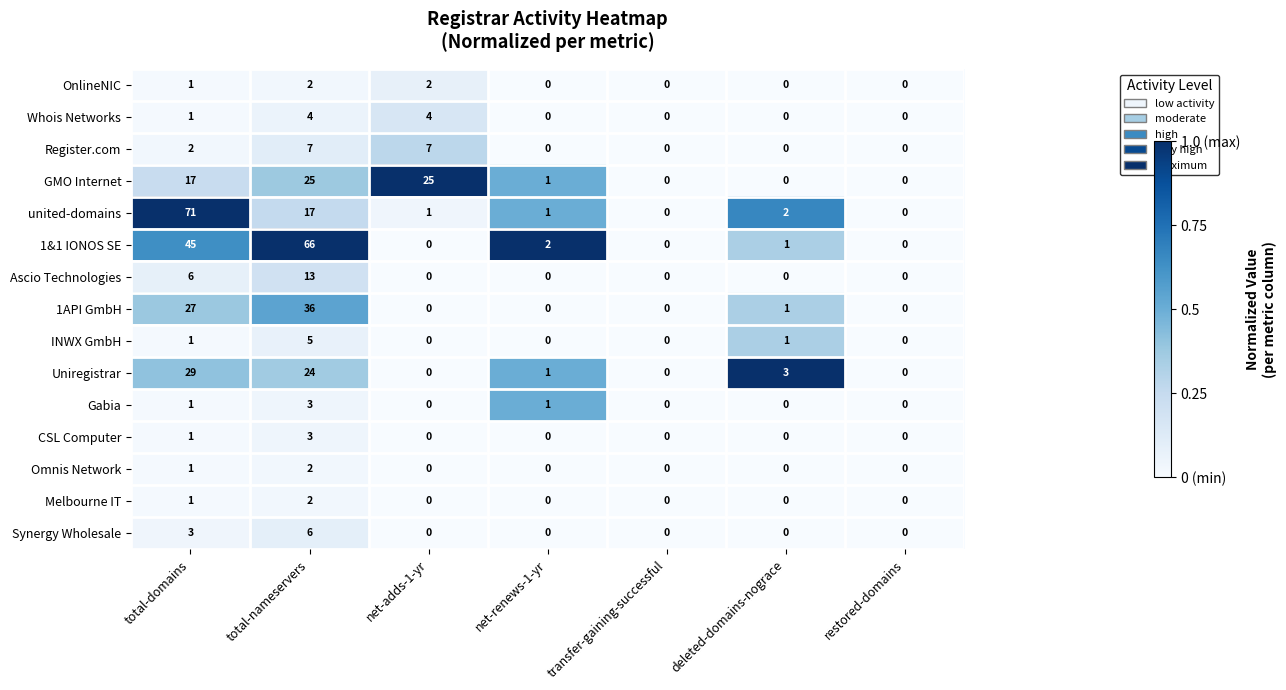

At which label is 1API GmbH closest to 18?

total-domains